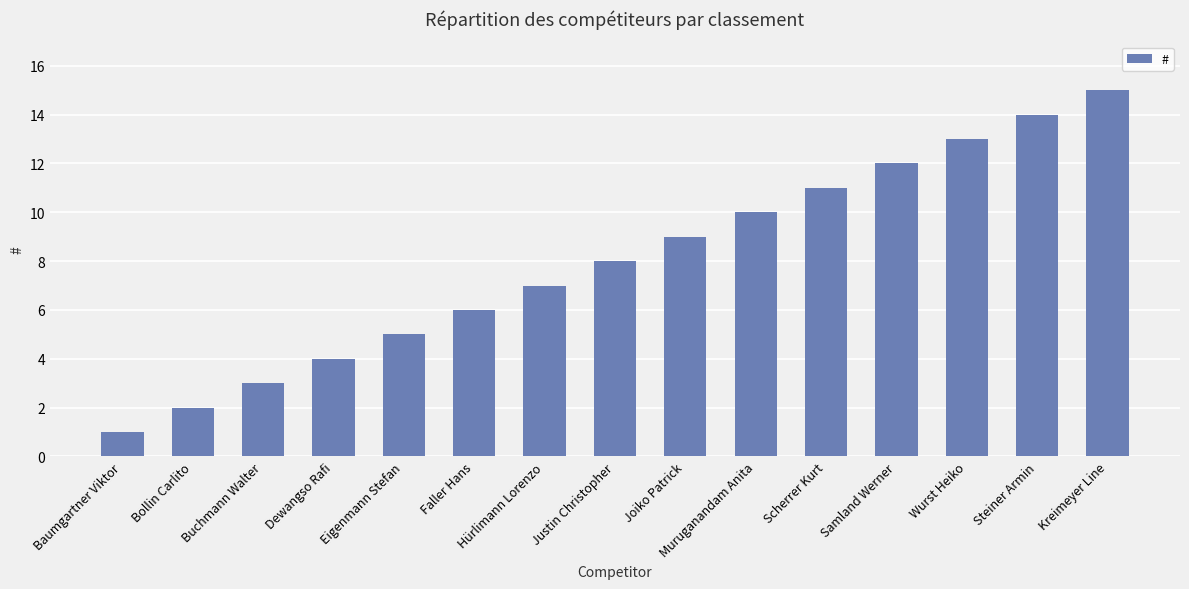

List the labels in order of value, largest first.

Kreimeyer Line, Steiner Armin, Wurst Heiko, Samland Werner, Scherrer Kurt, Muruganandam Anita, Joiko Patrick, Justin Christopher, Hürlimann Lorenzo, Faller Hans, Eigenmann Stefan, Dewangso Rafi, Buchmann Walter, Bollin Carlito, Baumgartner Viktor